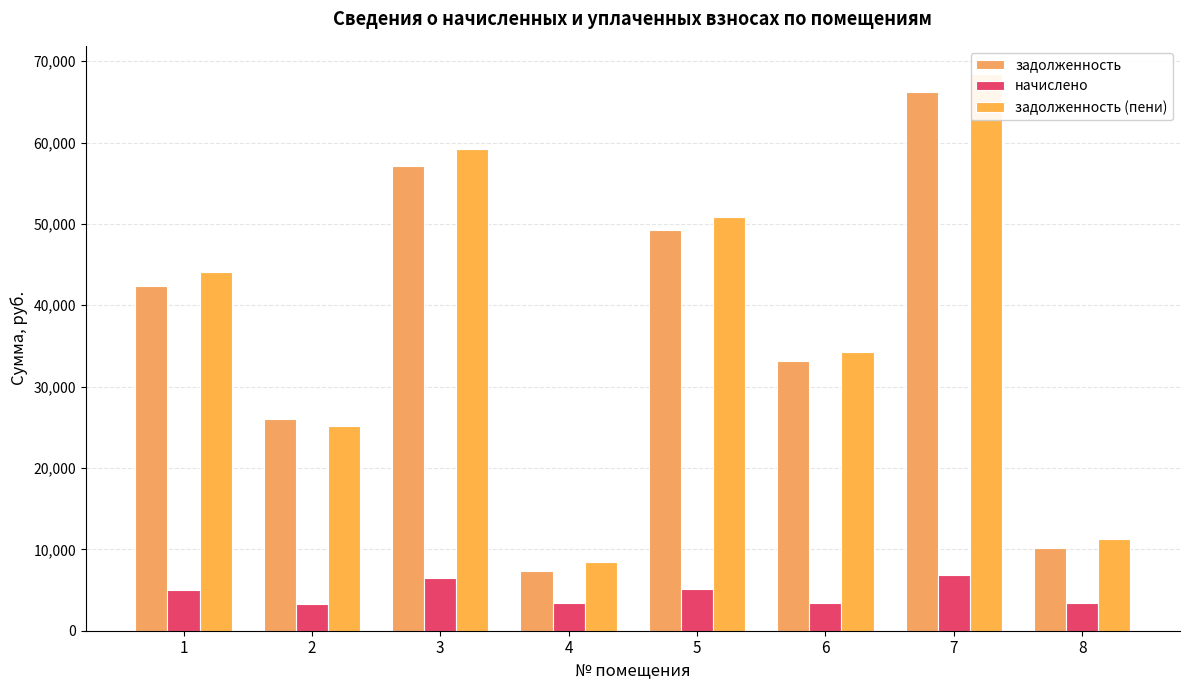

What is the difference between the maximum and minimum values in the начислено series?

3535.2